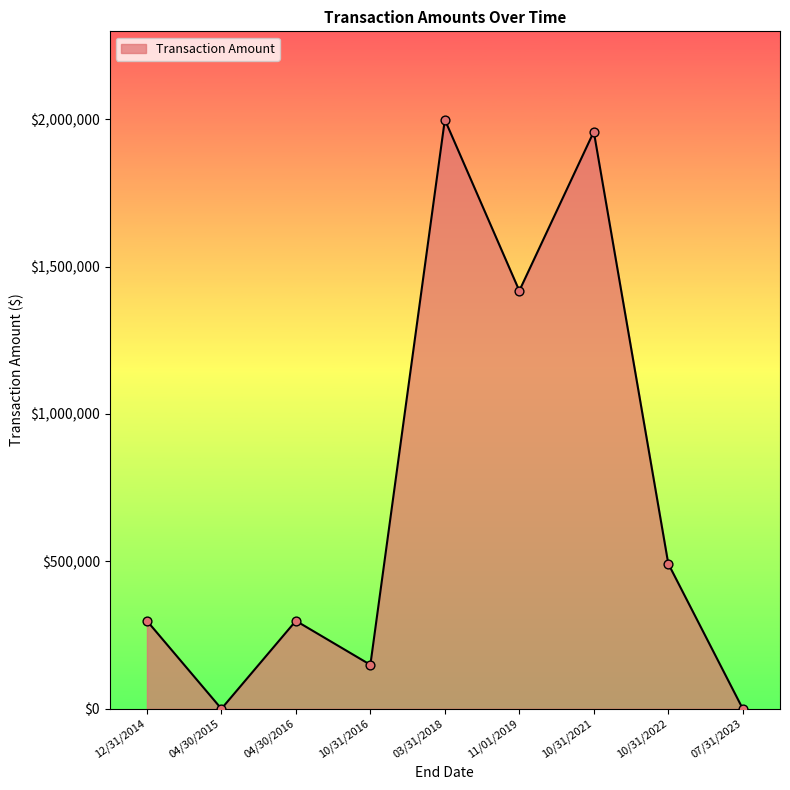

Between 07/31/2023 and 10/31/2016, which is larger?

10/31/2016